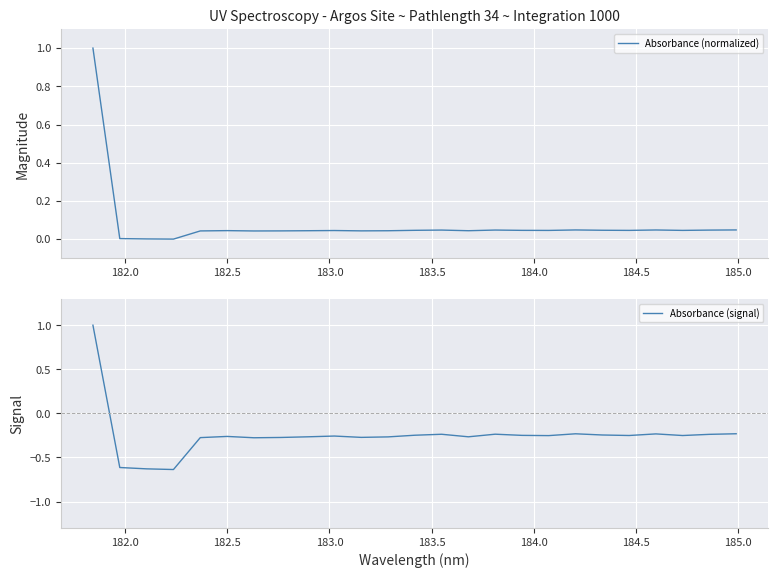

Reading left to right, list all the values displayed in this chart.

Absorbance (normalized): 1.0	0.0	0.0	0.0	0.0	0.0	0.0	0.0	0.0	0.0	0.0	0.0	0.0	0.0	0.0	0.0	0.0	0.0	0.0	0.0	0.0	0.0	0.0	0.0	0.0
Absorbance (signal): 1.0	-0.6	-0.6	-0.6	-0.3	-0.3	-0.3	-0.3	-0.3	-0.3	-0.3	-0.3	-0.2	-0.2	-0.3	-0.2	-0.2	-0.3	-0.2	-0.2	-0.3	-0.2	-0.3	-0.2	-0.2